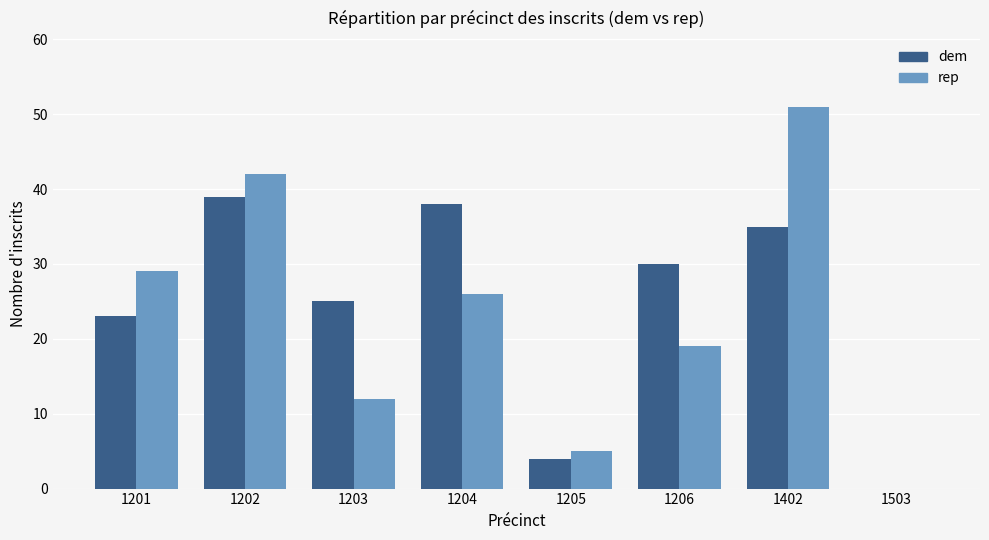

What is the sum of the rep values at 1203 and 1402?

63